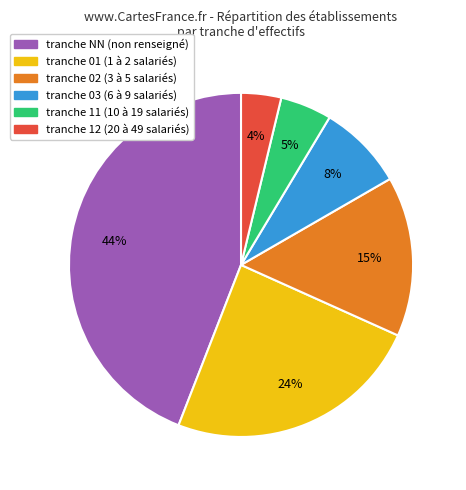

Is there a majority slice in this chart?

No